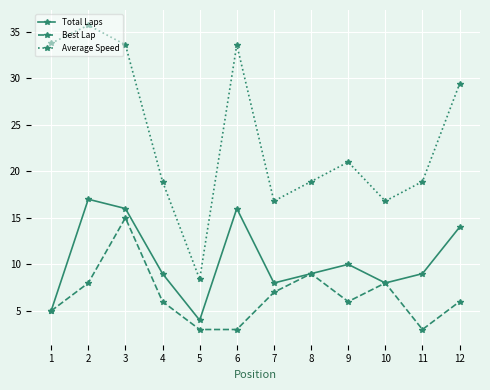

List the series in order of their peak value, lowest first.

Best Lap, Total Laps, Average Speed